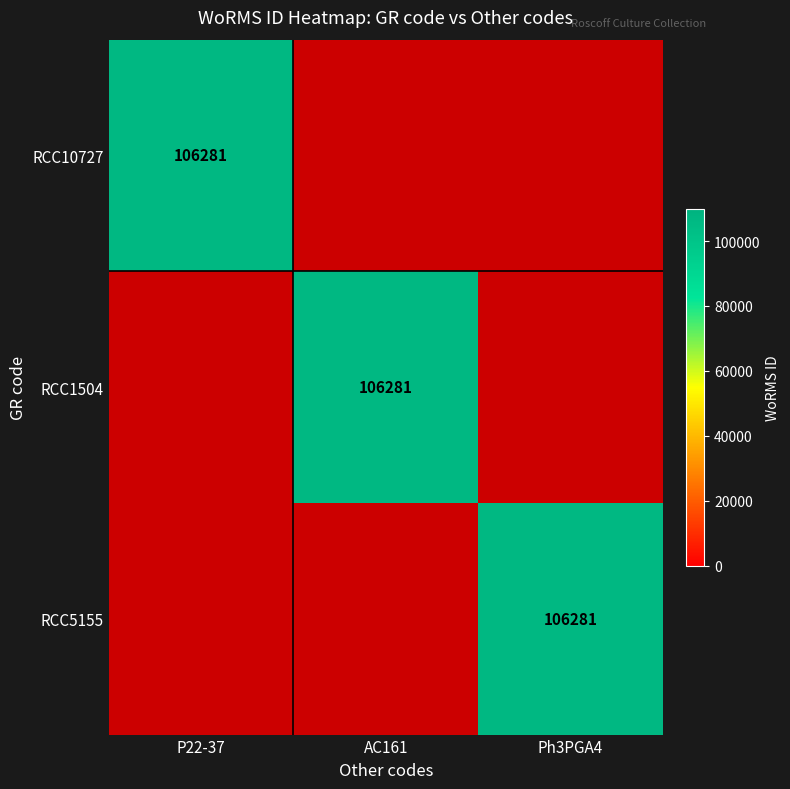

At Ph3PGA4, list the series in order from smallest to largest.

RCC10727, RCC1504, RCC5155